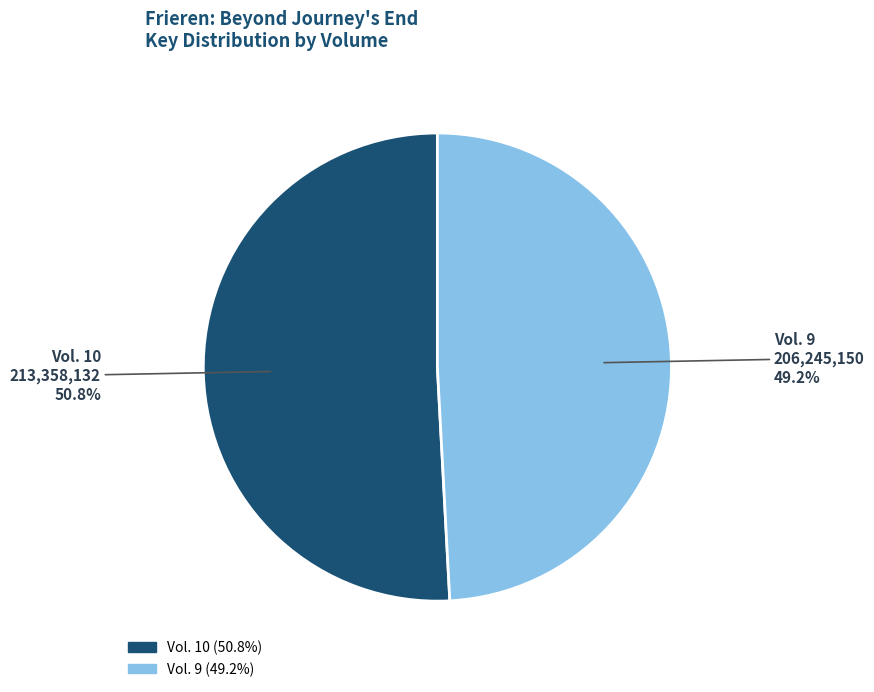

To the nearest percent, what is the difference between the Vol. 9 and Vol. 10 slice percentages?

2%